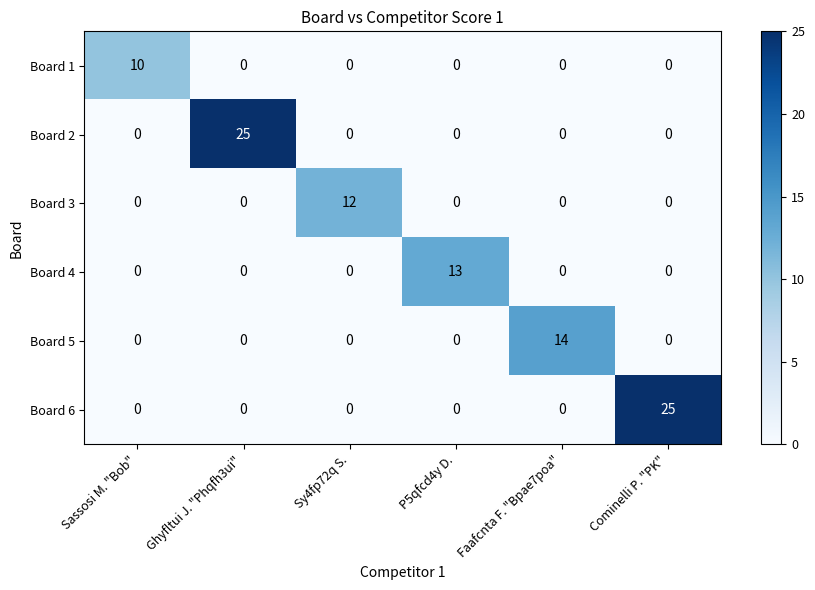

What is the difference between the highest and lowest values at Faafcnta F. "Bpae7poa"?

14